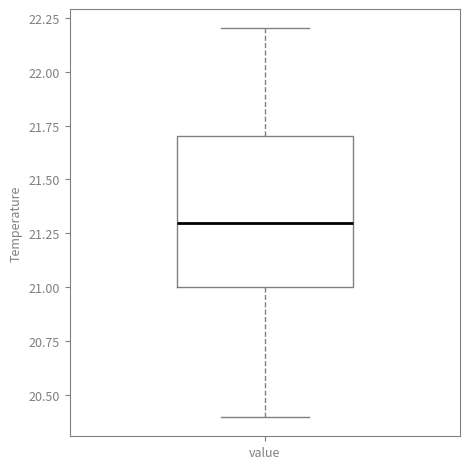

Where is the upper edge of the box for value on the y-axis? The values are not printed on the chart, so give them approximately, as read against the axis.

21.7